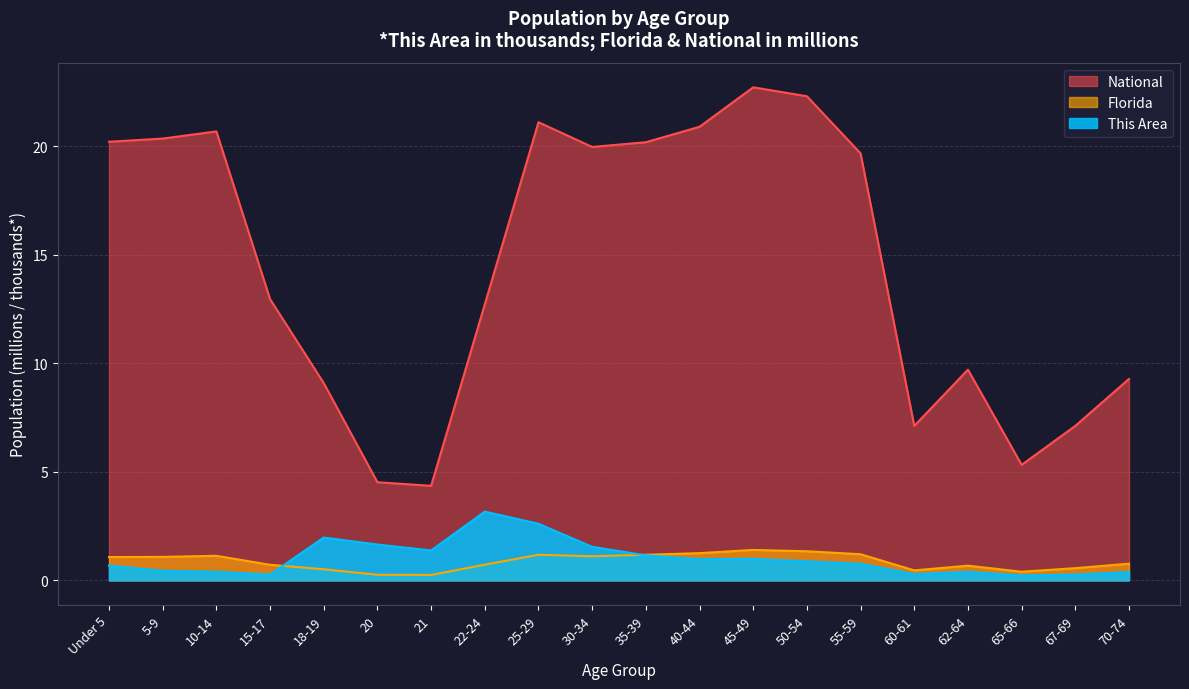

True or false: Florida has more than 0 interior local peaks.

True